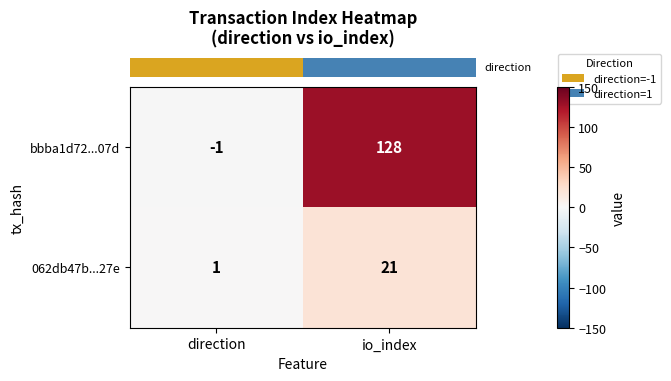

Which category has the lowest value across all series?

direction